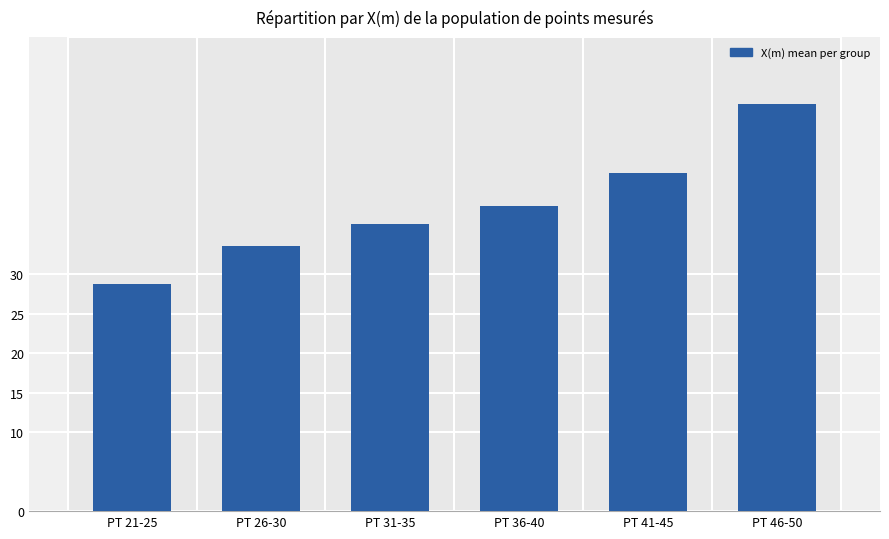

The value at PT 31-35 is 36.3. True or false?

True